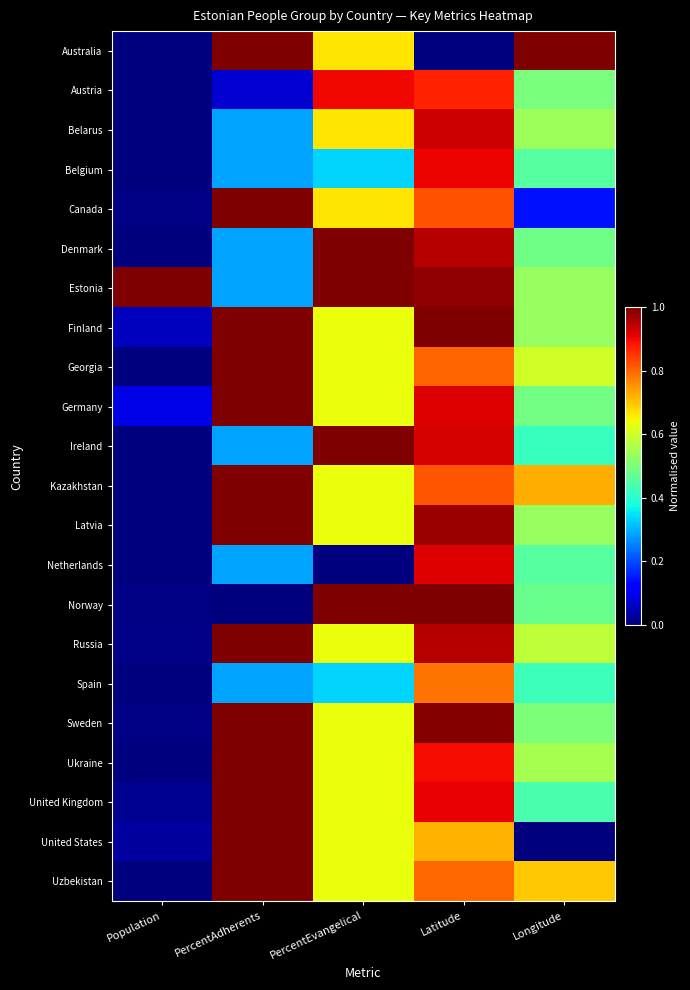

Reading right to left, extract all data points from this chart.

Australia: Longitude=1.0	Latitude=0.0	PercentEvangelical=0.7	PercentAdherents=1.0	Population=0.0
Austria: Longitude=0.5	Latitude=0.9	PercentEvangelical=0.9	PercentAdherents=0.1	Population=0.0
Belarus: Longitude=0.5	Latitude=0.9	PercentEvangelical=0.7	PercentAdherents=0.3	Population=0.0
Belgium: Longitude=0.5	Latitude=0.9	PercentEvangelical=0.3	PercentAdherents=0.3	Population=0.0
Canada: Longitude=0.1	Latitude=0.8	PercentEvangelical=0.7	PercentAdherents=1.0	Population=0.0
Denmark: Longitude=0.5	Latitude=1.0	PercentEvangelical=1.0	PercentAdherents=0.3	Population=0.0
Estonia: Longitude=0.5	Latitude=1.0	PercentEvangelical=1.0	PercentAdherents=0.3	Population=1.0
Finland: Longitude=0.5	Latitude=1.0	PercentEvangelical=0.6	PercentAdherents=1.0	Population=0.1
Georgia: Longitude=0.6	Latitude=0.8	PercentEvangelical=0.6	PercentAdherents=1.0	Population=0.0
Germany: Longitude=0.5	Latitude=0.9	PercentEvangelical=0.6	PercentAdherents=1.0	Population=0.1
Ireland: Longitude=0.4	Latitude=0.9	PercentEvangelical=1.0	PercentAdherents=0.3	Population=0.0
Kazakhstan: Longitude=0.7	Latitude=0.8	PercentEvangelical=0.6	PercentAdherents=1.0	Population=0.0
Latvia: Longitude=0.5	Latitude=1.0	PercentEvangelical=0.6	PercentAdherents=1.0	Population=0.0
Netherlands: Longitude=0.5	Latitude=0.9	PercentEvangelical=0.0	PercentAdherents=0.3	Population=0.0
Norway: Longitude=0.5	Latitude=1.0	PercentEvangelical=1.0	PercentAdherents=0.0	Population=0.0
Russia: Longitude=0.6	Latitude=1.0	PercentEvangelical=0.6	PercentAdherents=1.0	Population=0.0
Spain: Longitude=0.4	Latitude=0.8	PercentEvangelical=0.3	PercentAdherents=0.3	Population=0.0
Sweden: Longitude=0.5	Latitude=1.0	PercentEvangelical=0.6	PercentAdherents=1.0	Population=0.0
Ukraine: Longitude=0.6	Latitude=0.9	PercentEvangelical=0.6	PercentAdherents=1.0	Population=0.0
United Kingdom: Longitude=0.4	Latitude=0.9	PercentEvangelical=0.6	PercentAdherents=1.0	Population=0.0
United States: Longitude=0.0	Latitude=0.7	PercentEvangelical=0.6	PercentAdherents=1.0	Population=0.0
Uzbekistan: Longitude=0.7	Latitude=0.8	PercentEvangelical=0.6	PercentAdherents=1.0	Population=0.0